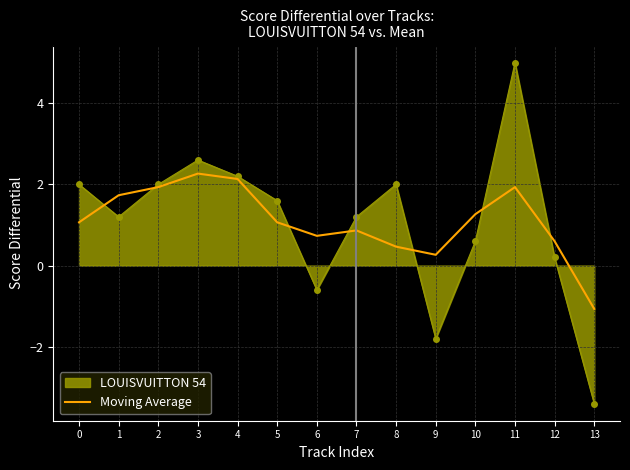

Rank the series at 0 from lowest to highest value.

Moving Average, LOUISVUITTON 54